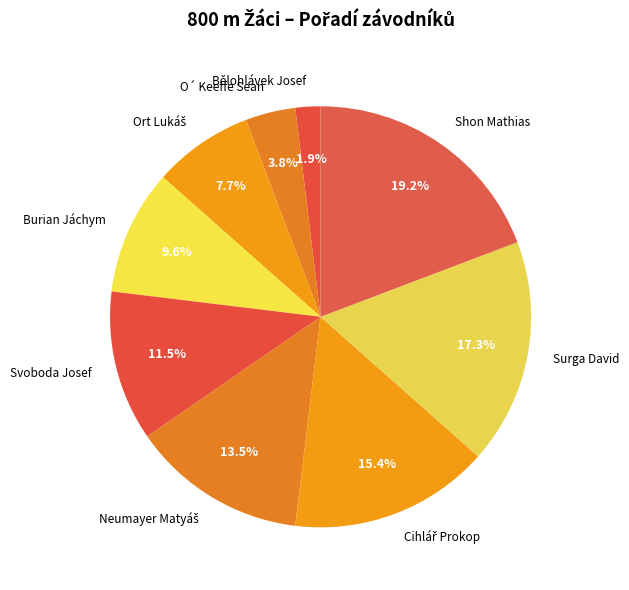

What portion of the pie excludes Burian Jáchym?

90.4%